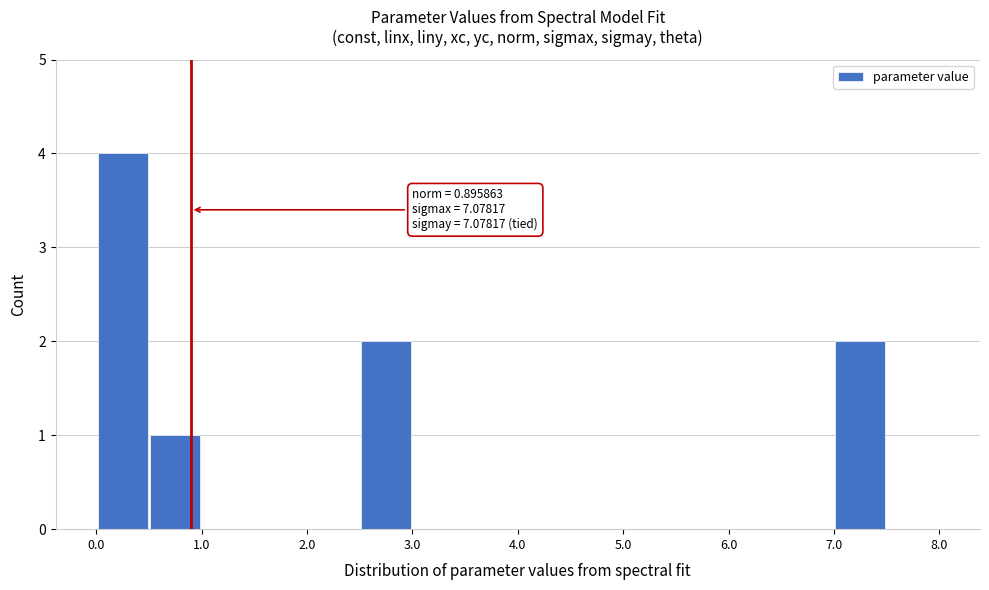

Over which range of the x-axis is the bar tallest?

0.0 to 0.5